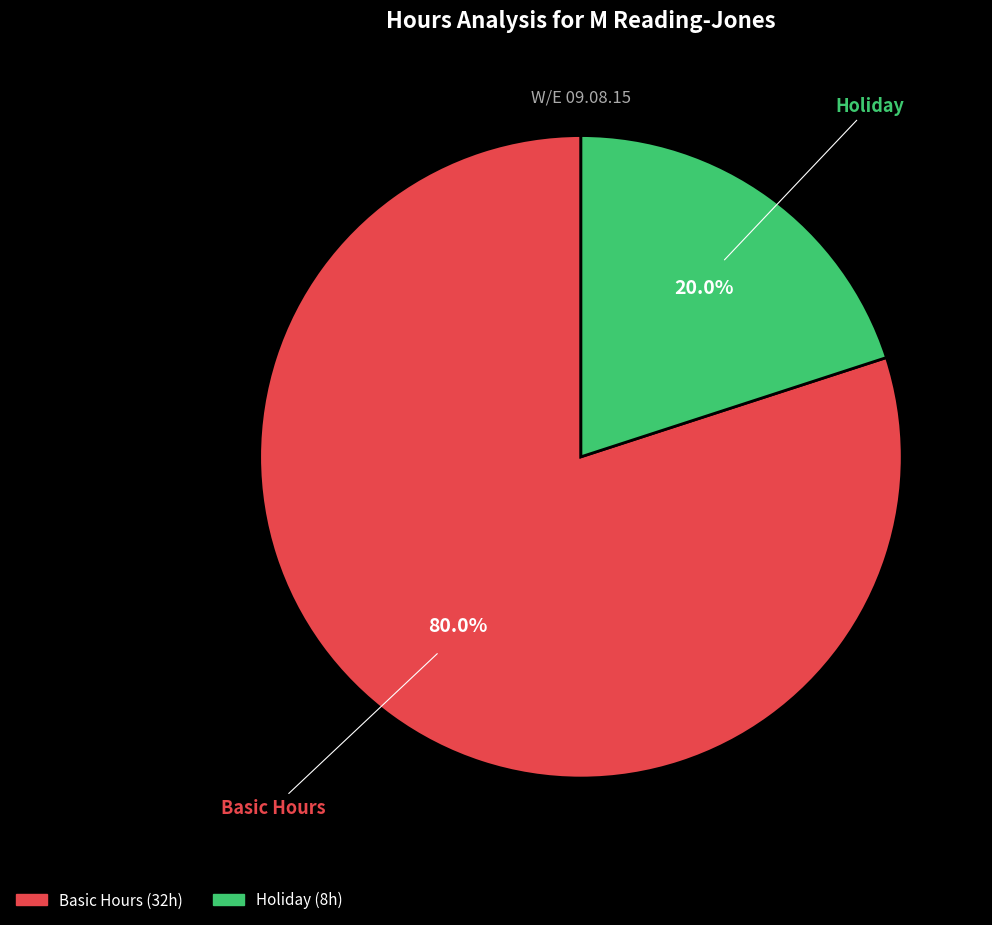

Does any single category account for the majority?

Yes